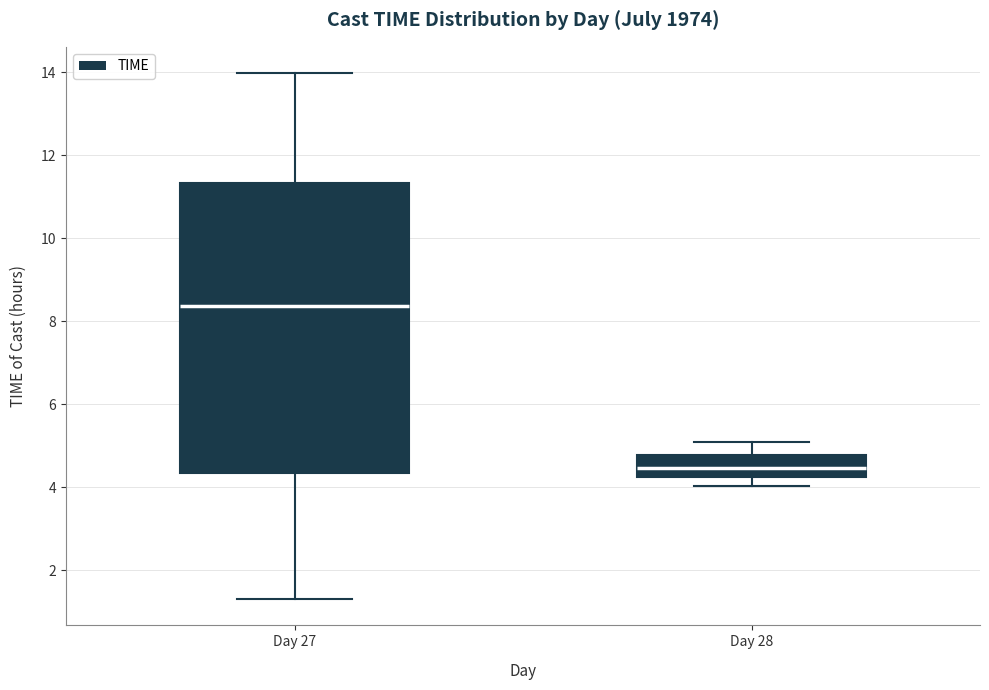

Reading left to right, transcribe this box plot: for each box, give where its median line is, the range the box spans, and where its two whiskers end, as read against the y-axis. The values are not printed on the chart, so give them approximately, as read against the axis.

Day 27: median 8.4, box 4.4 to 11.4, whiskers 1.4 to 14.0
Day 28: median 4.4, box 4.2 to 4.8, whiskers 4.0 to 5.0